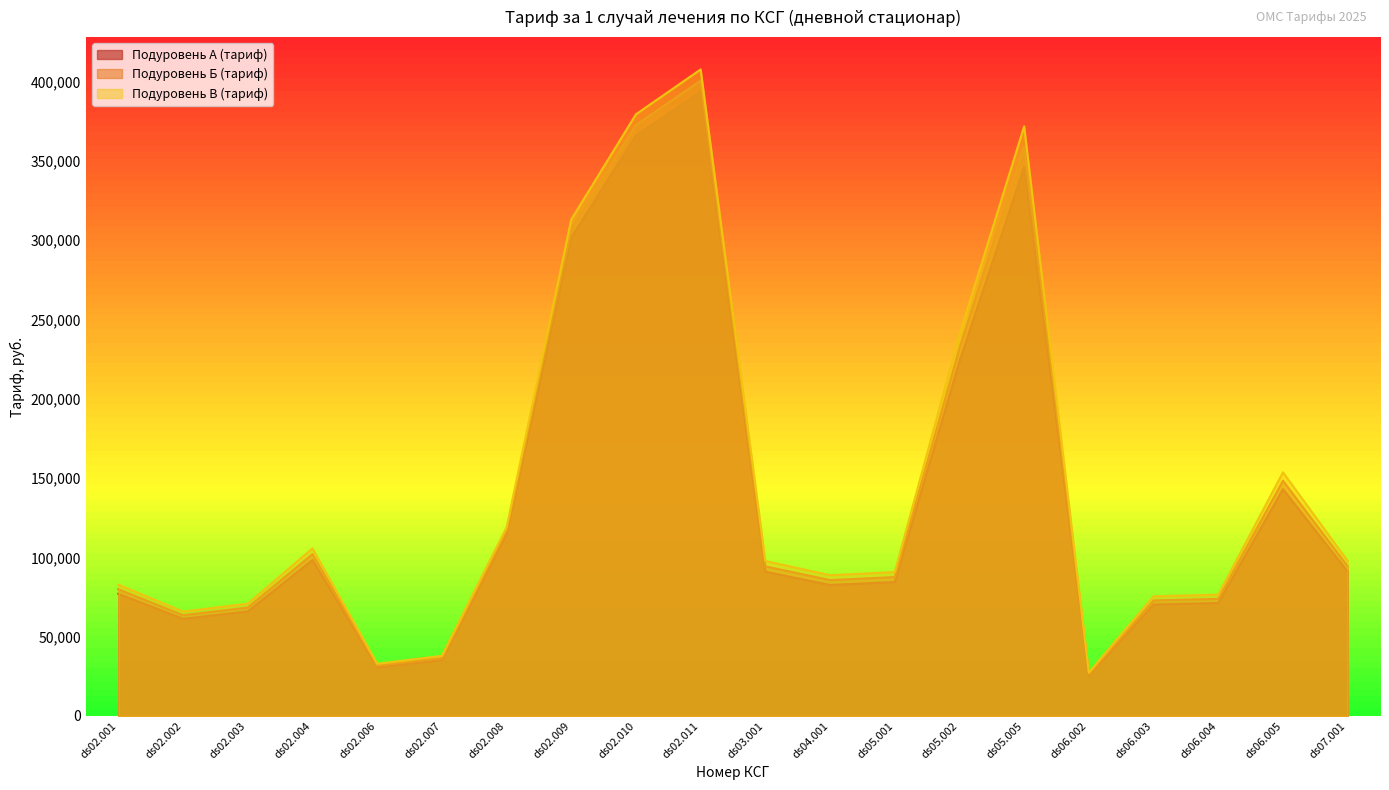

What position from the left is ds06.004?

18